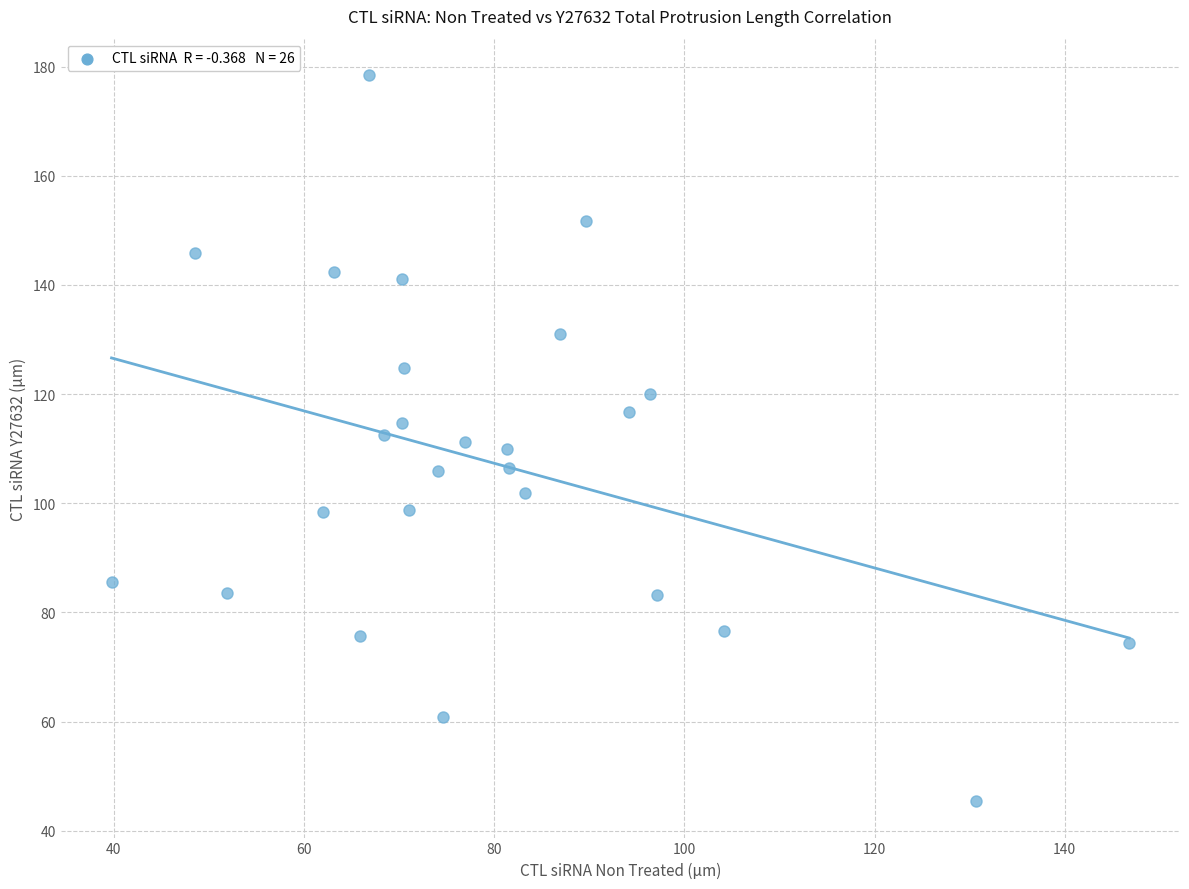

What is the range of X values (max minus min)?

107.0